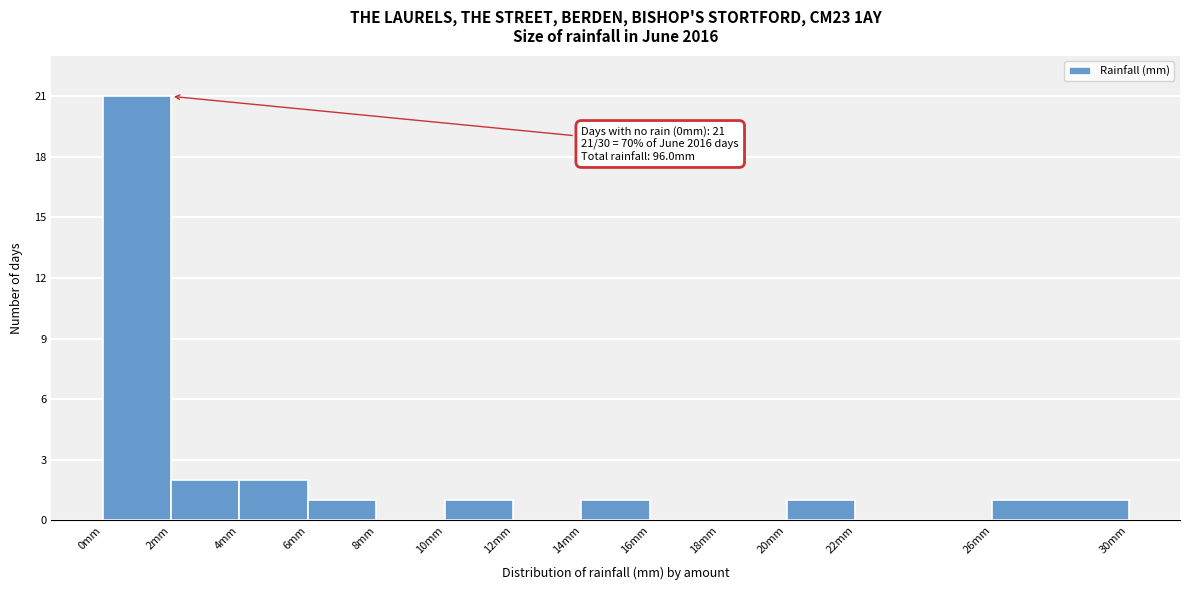

Which range on the x-axis has the tallest bar?

0 to 2